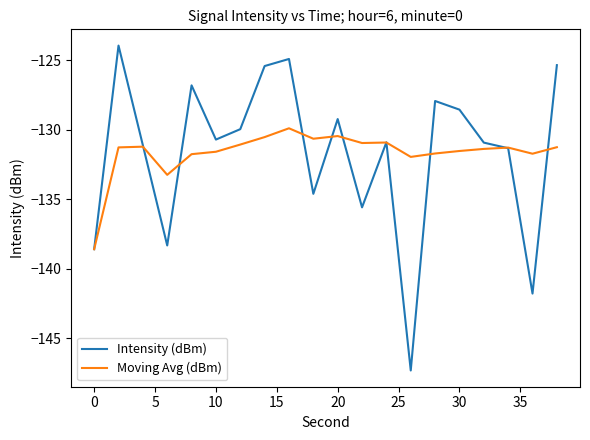

What is the average value of the Intensity (dBm) series?

-131.7